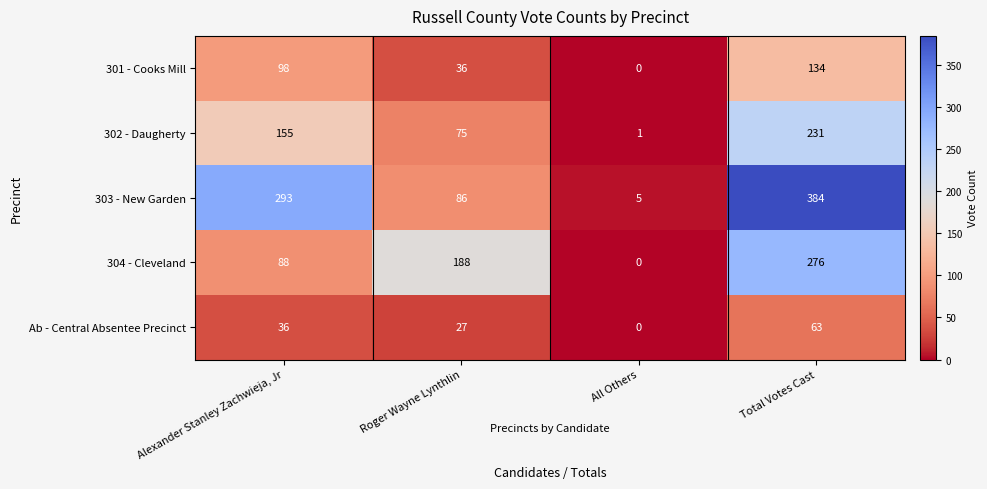

Reading right to left, list all the values displayed in this chart.

301 - Cooks Mill: Total Votes Cast=134	All Others=0	Roger Wayne Lynthlin=36	Alexander Stanley Zachwieja, Jr=98
302 - Daugherty: Total Votes Cast=231	All Others=1	Roger Wayne Lynthlin=75	Alexander Stanley Zachwieja, Jr=155
303 - New Garden: Total Votes Cast=384	All Others=5	Roger Wayne Lynthlin=86	Alexander Stanley Zachwieja, Jr=293
304 - Cleveland: Total Votes Cast=276	All Others=0	Roger Wayne Lynthlin=188	Alexander Stanley Zachwieja, Jr=88
Ab - Central Absentee Precinct: Total Votes Cast=63	All Others=0	Roger Wayne Lynthlin=27	Alexander Stanley Zachwieja, Jr=36